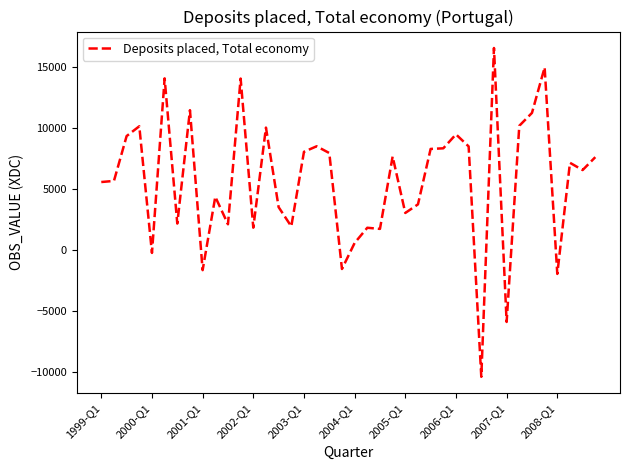

How many series are shown in this chart?

1